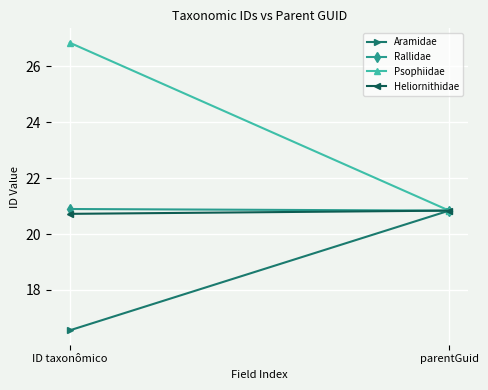

Where is Psophiidae nearest to the value 23?

parentGuid